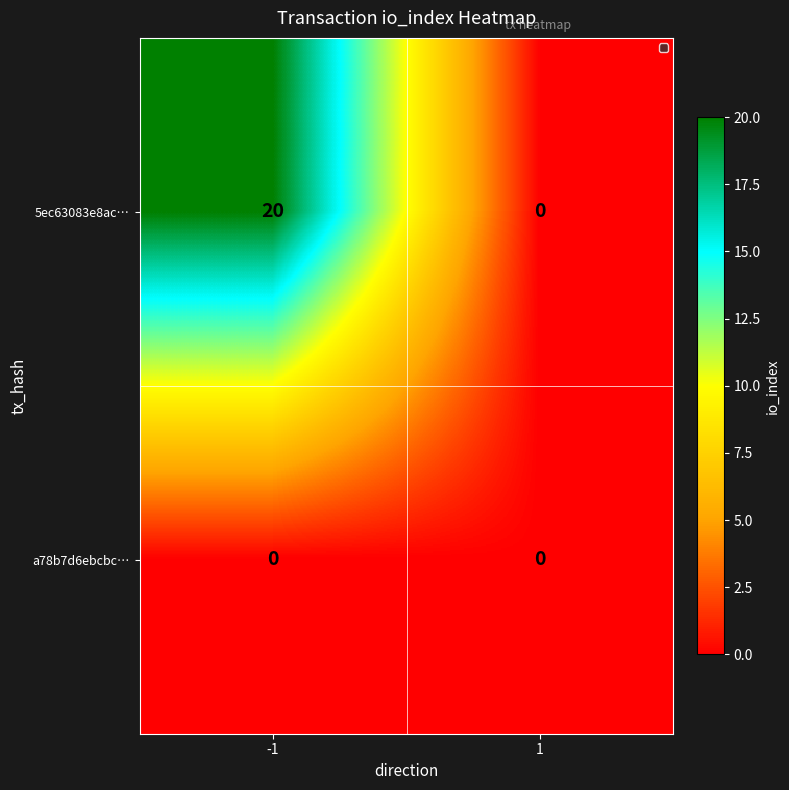

The value of 5ec63083e8ac… at -1 is 20. True or false?

True